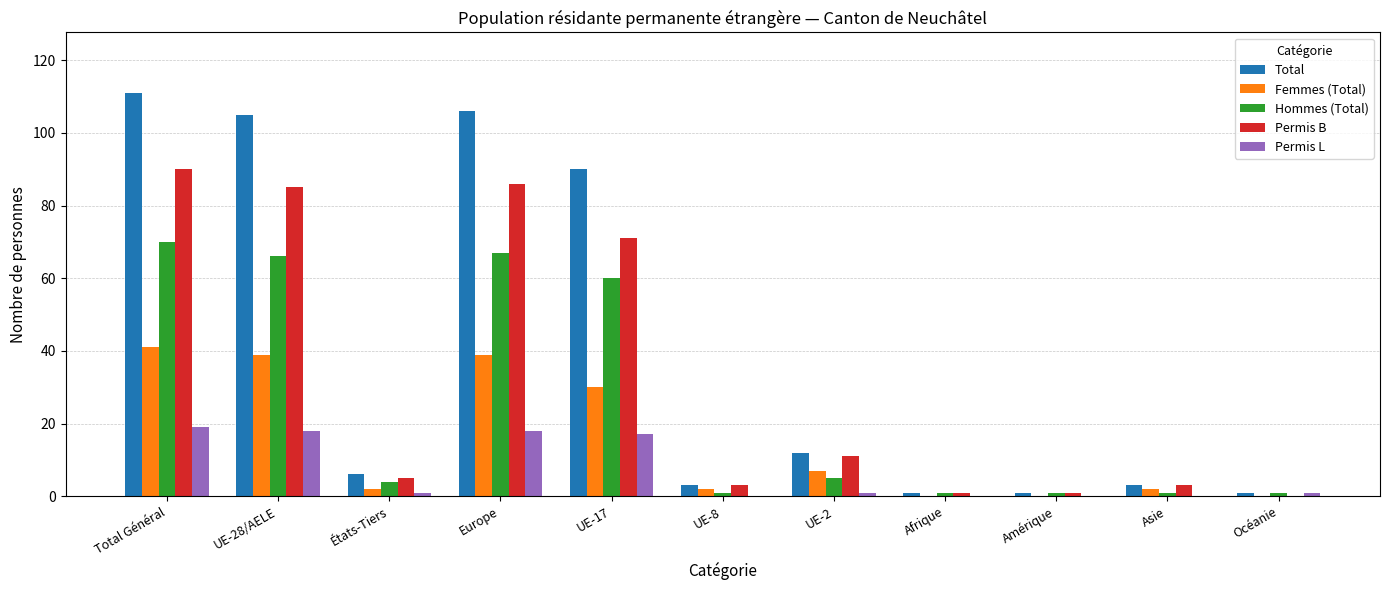

Where is Permis B nearest to the value 45?

UE-17